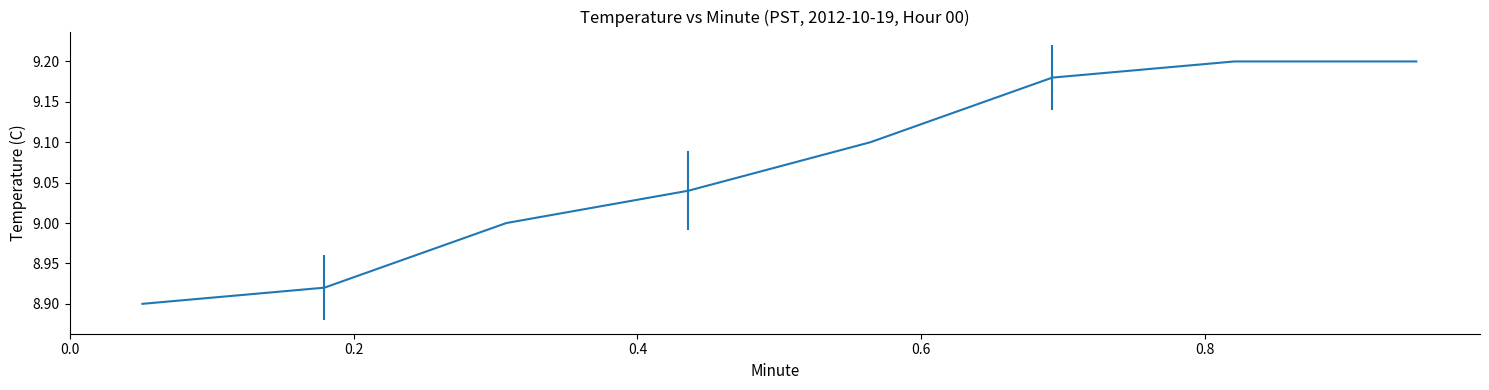

What is the difference between the second highest and second lowest values?

0.3